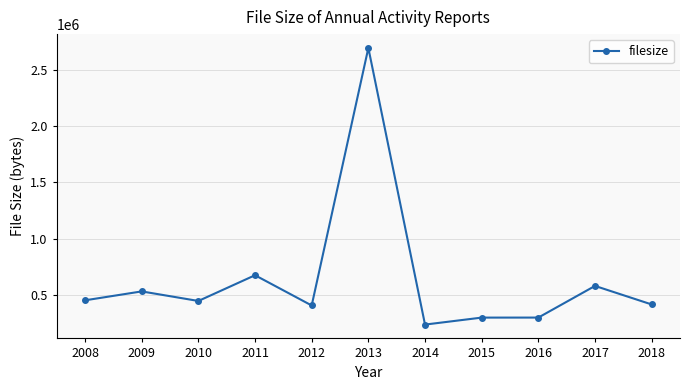

The chart shows a value of 238118 at 2014. True or false?

True